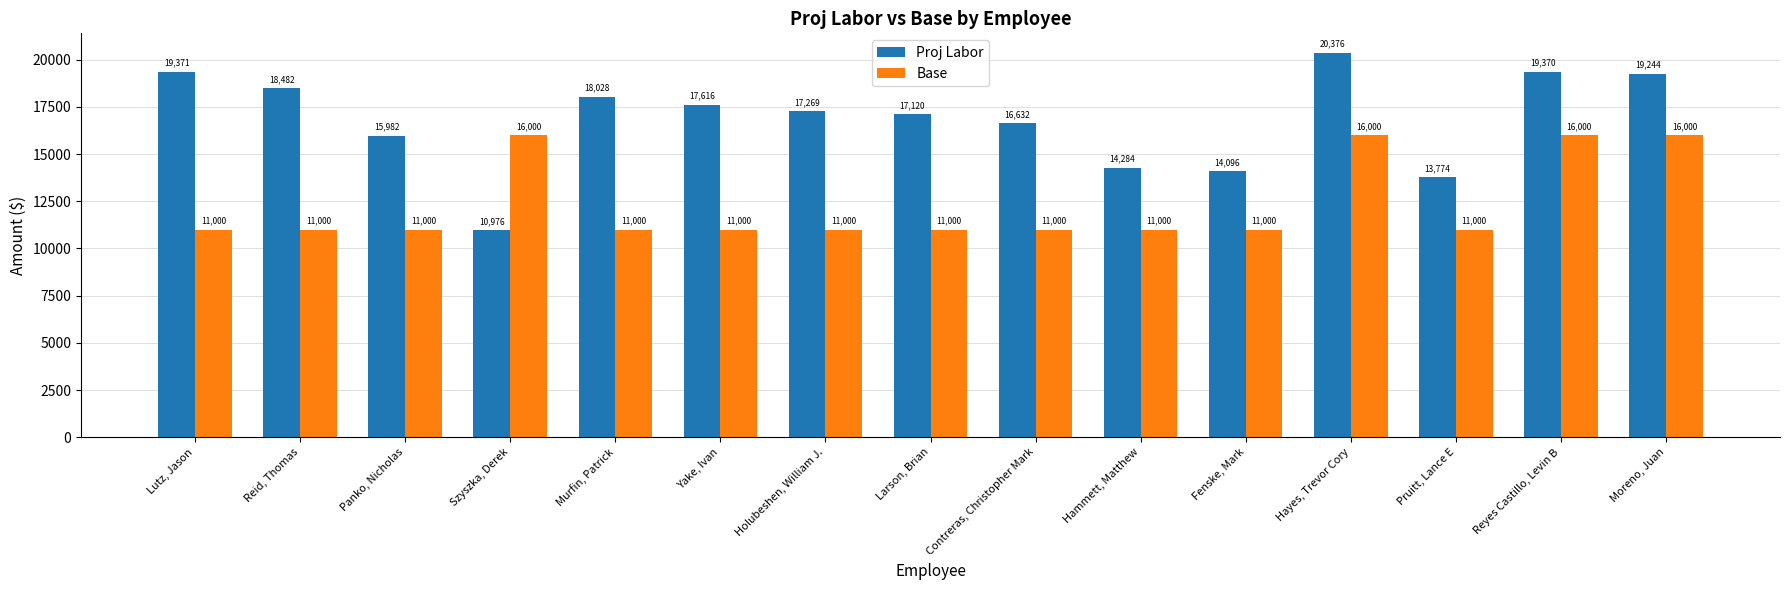

Which series has the largest range (max minus min)?

Proj Labor